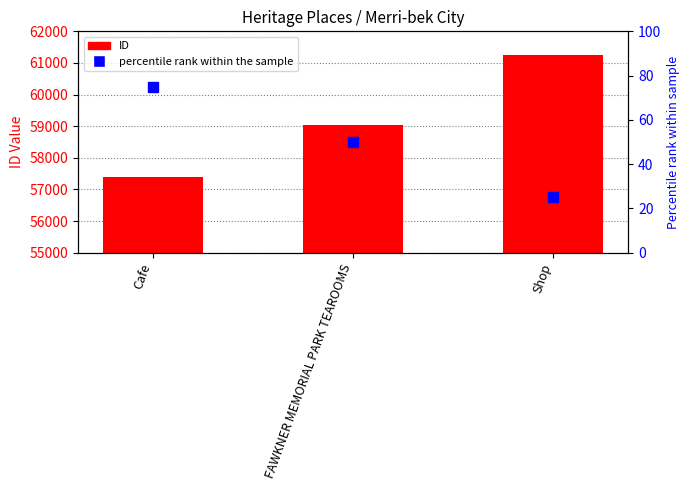

What is the average value?

59242